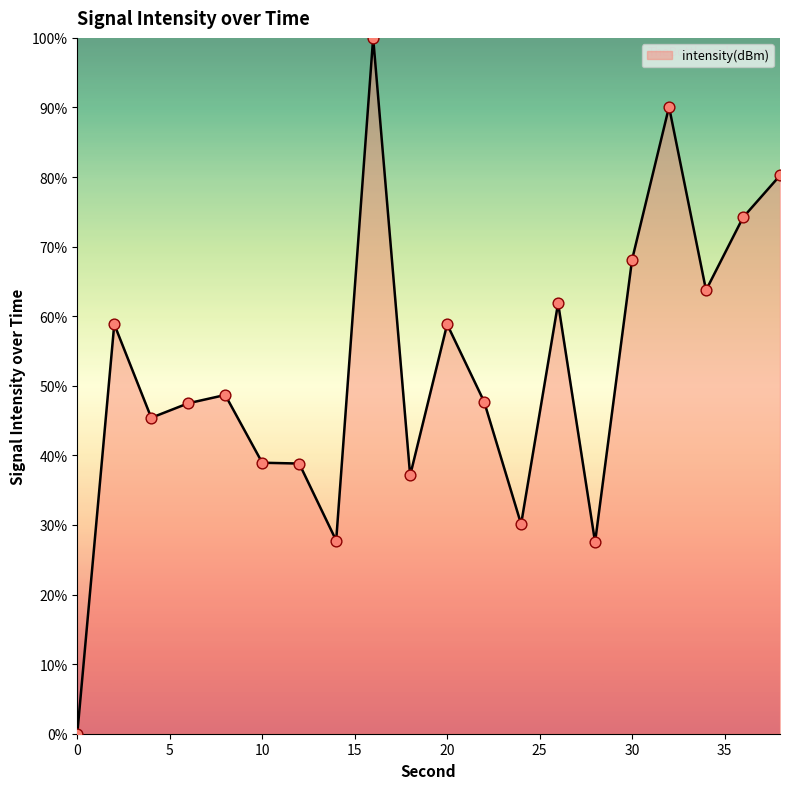

What is the greatest value displayed?

100.0